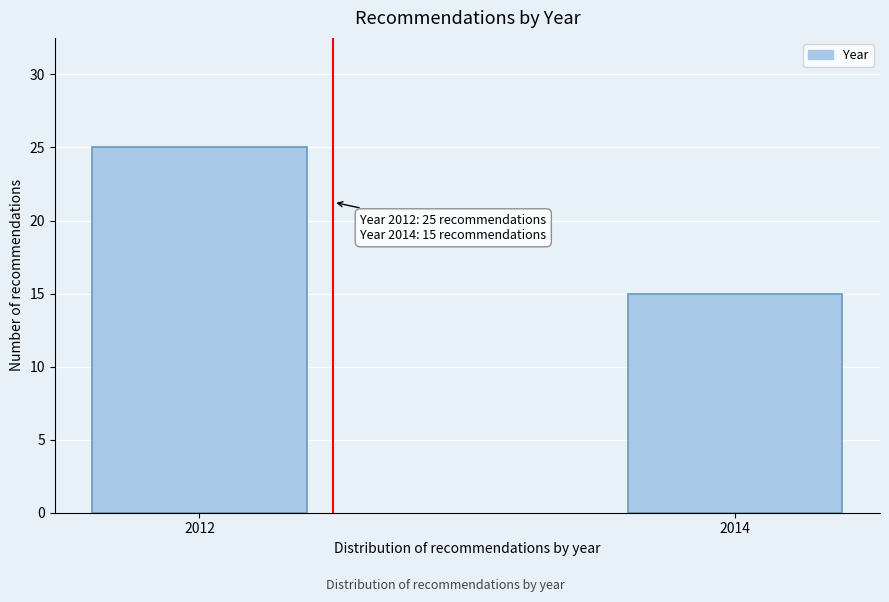

Reading right to left, extract all data points from this chart.

2014=15	2012=25